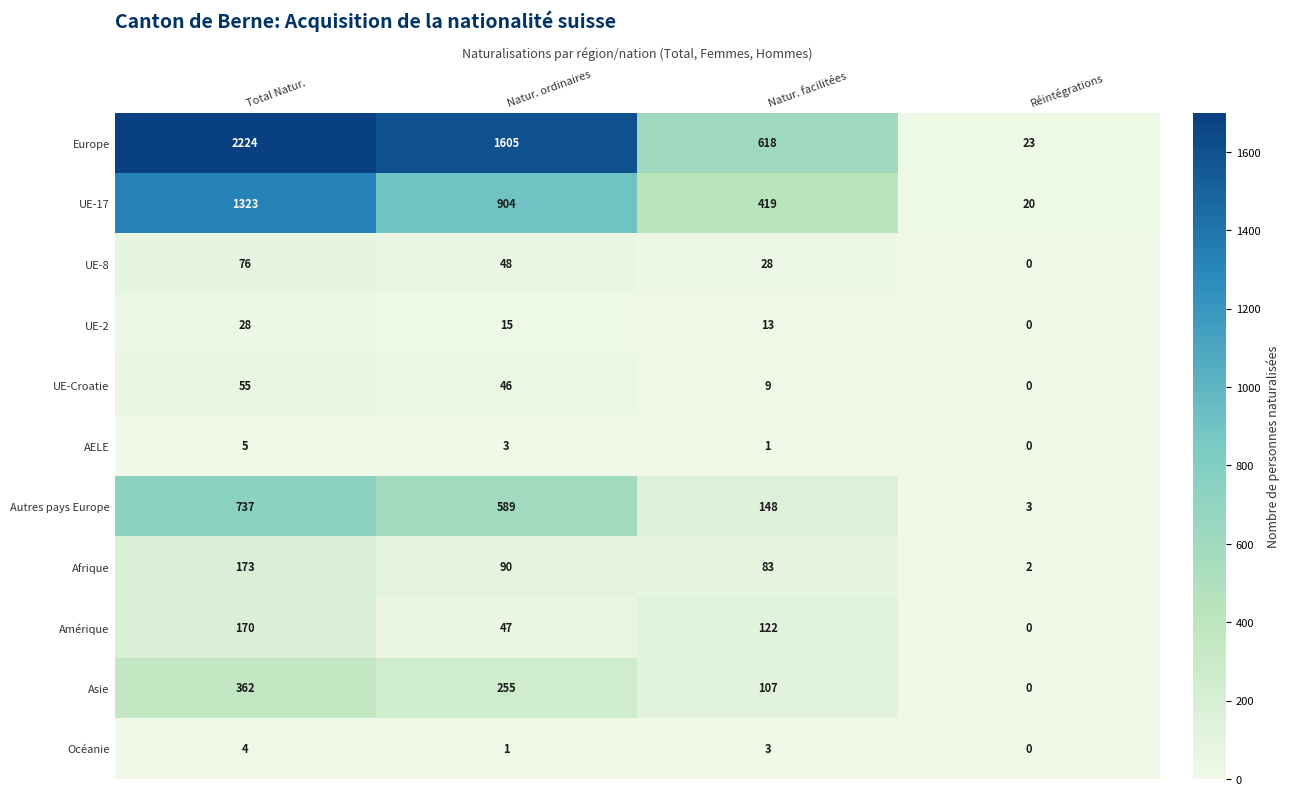

Which series has the largest range (max minus min)?

Europe